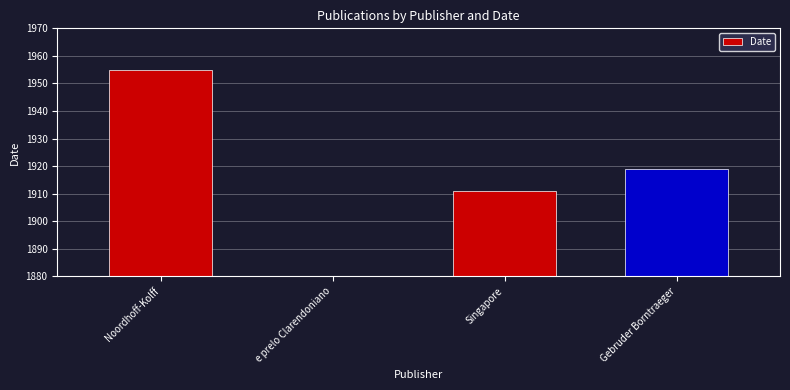

Reading left to right, list all the values displayed in this chart.

1955	0	1911	1919